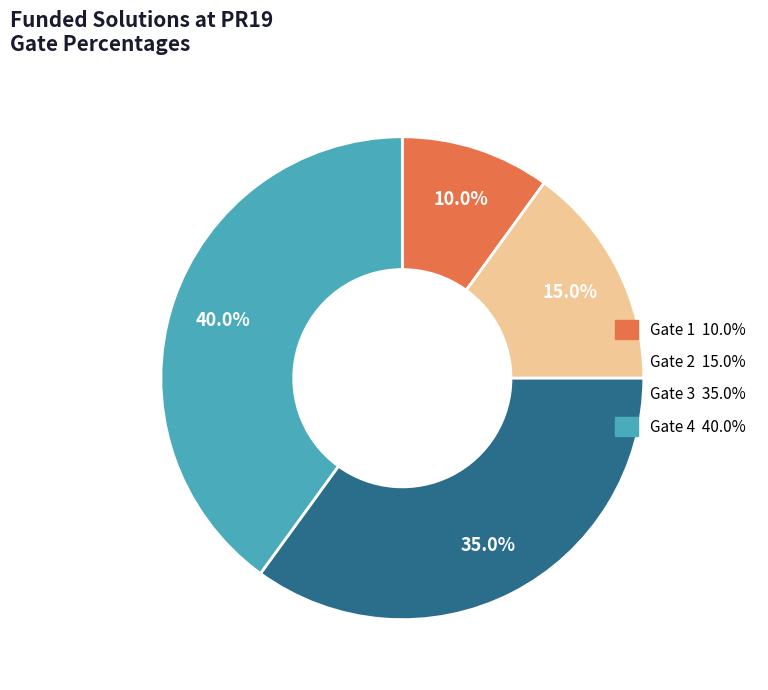

Is there any slice that represents more than half of the pie?

No